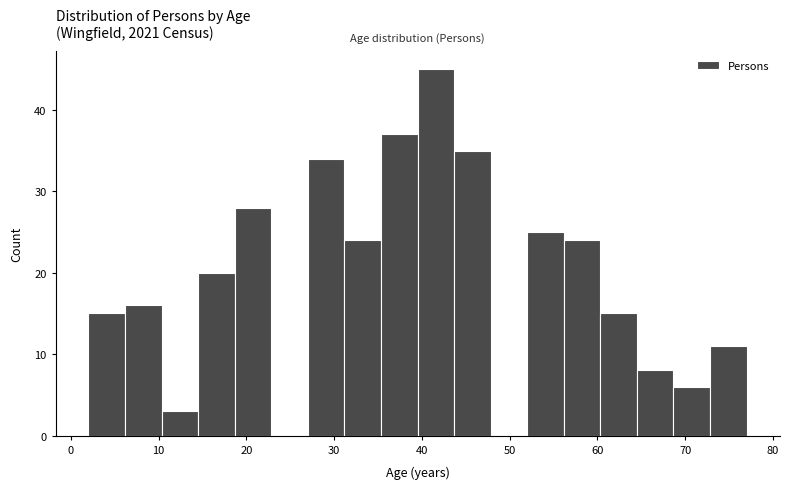

Reading left to right, list every bar in this chart as the range it spans on the x-axis followed by its height. Neither the bar edges nor the heights are printed on the chart, so give them approximately, as read against the axes.

2 to 6: 15
6 to 10: 16
10 to 15: 3
15 to 19: 20
19 to 23: 28
23 to 27: 0
27 to 31: 34
31 to 35: 24
35 to 40: 37
40 to 44: 45
44 to 48: 35
48 to 52: 0
52 to 56: 25
56 to 60: 24
60 to 65: 15
65 to 69: 8
69 to 73: 6
73 to 77: 11